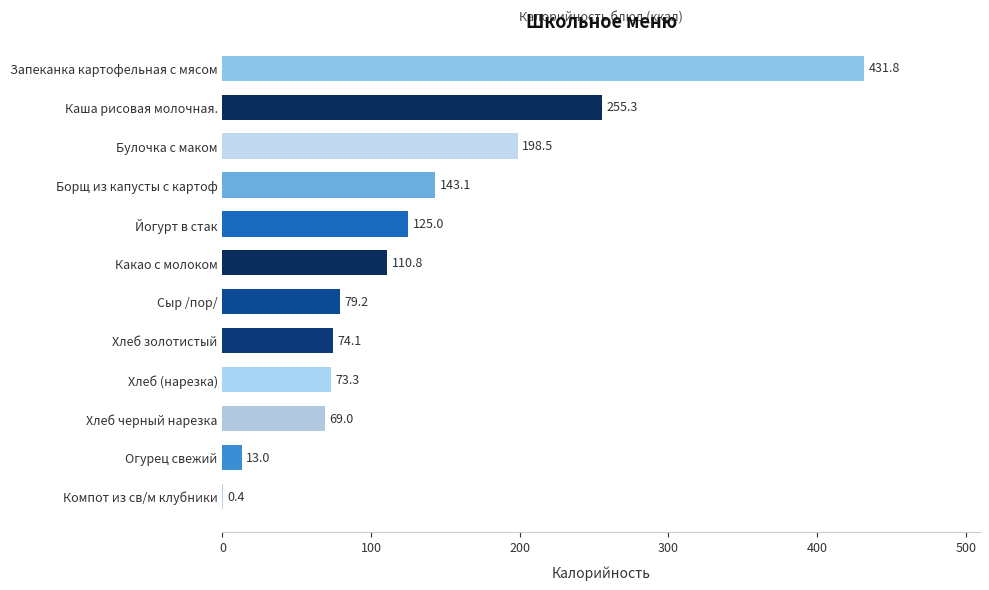

What is the sum of the values at Йогурт в стак and Запеканка картофельная с мясом?

556.8